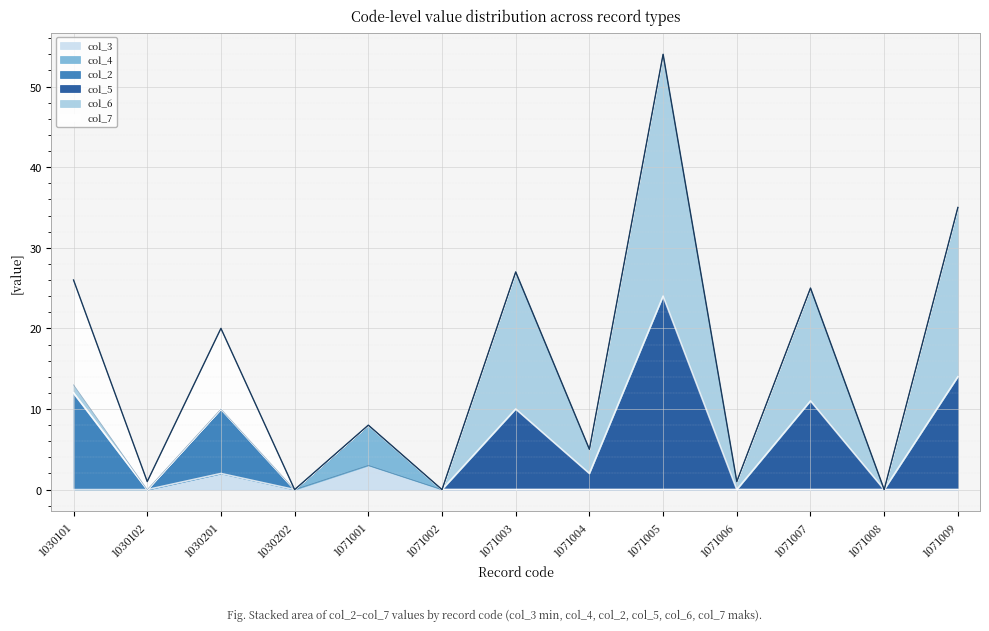

Is it true that col_4 equals 0 at 1071002?

True